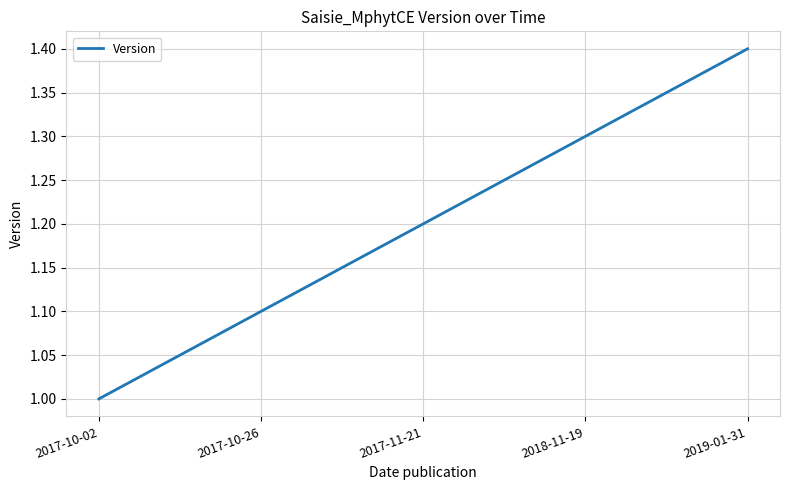

Count the number of data series in this chart.

1